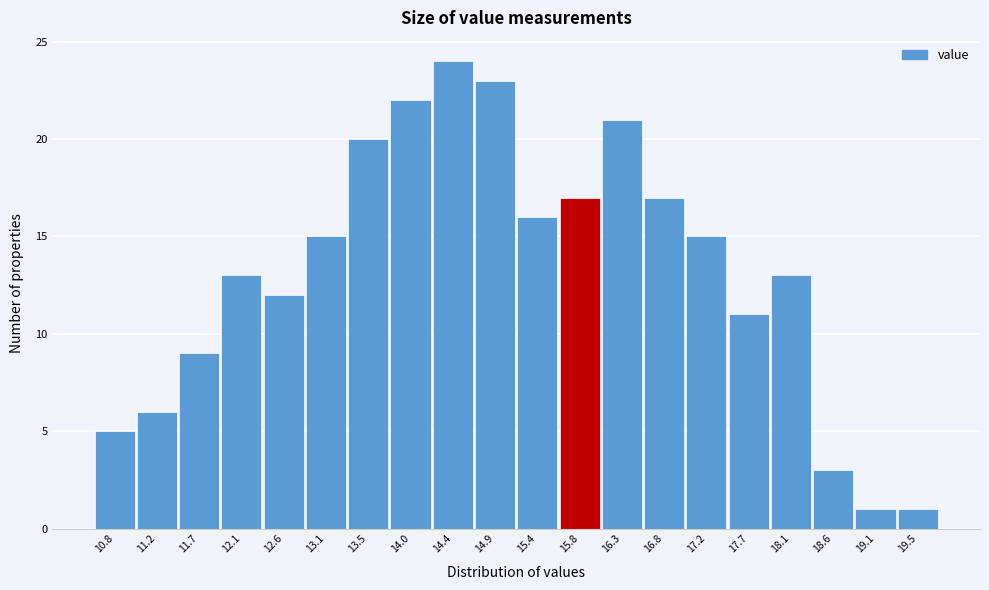

Reading right to left, what are all the values shown in this chart?

19.5=1	19.1=1	18.6=3	18.1=13	17.7=11	17.2=15	16.8=17	16.3=21	15.8=17	15.4=16	14.9=23	14.4=24	14.0=22	13.5=20	13.1=15	12.6=12	12.1=13	11.7=9	11.2=6	10.8=5